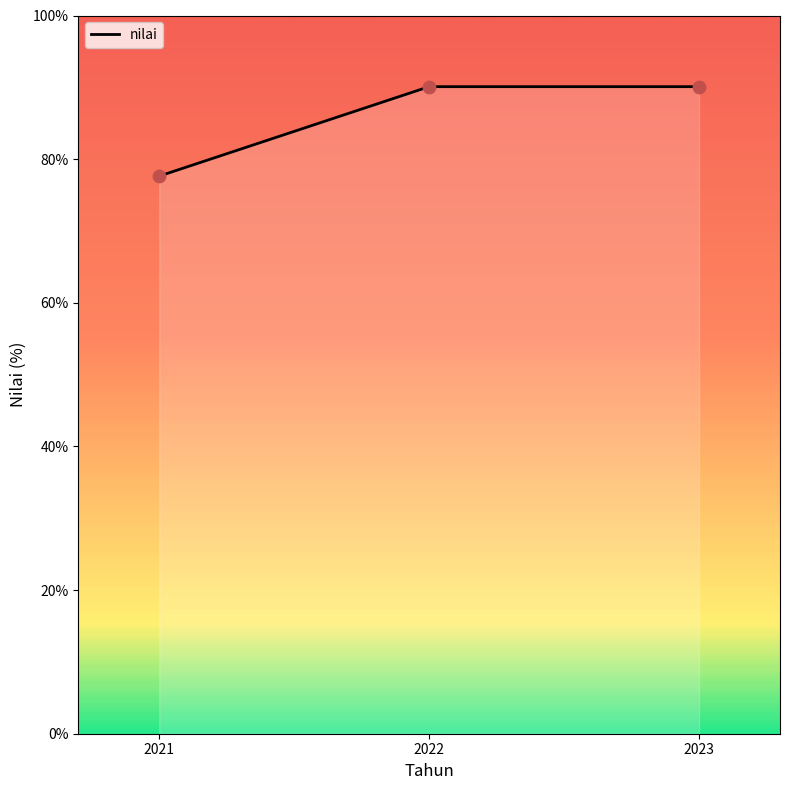

What is the change in value from 2021 to 2022?

+12.5